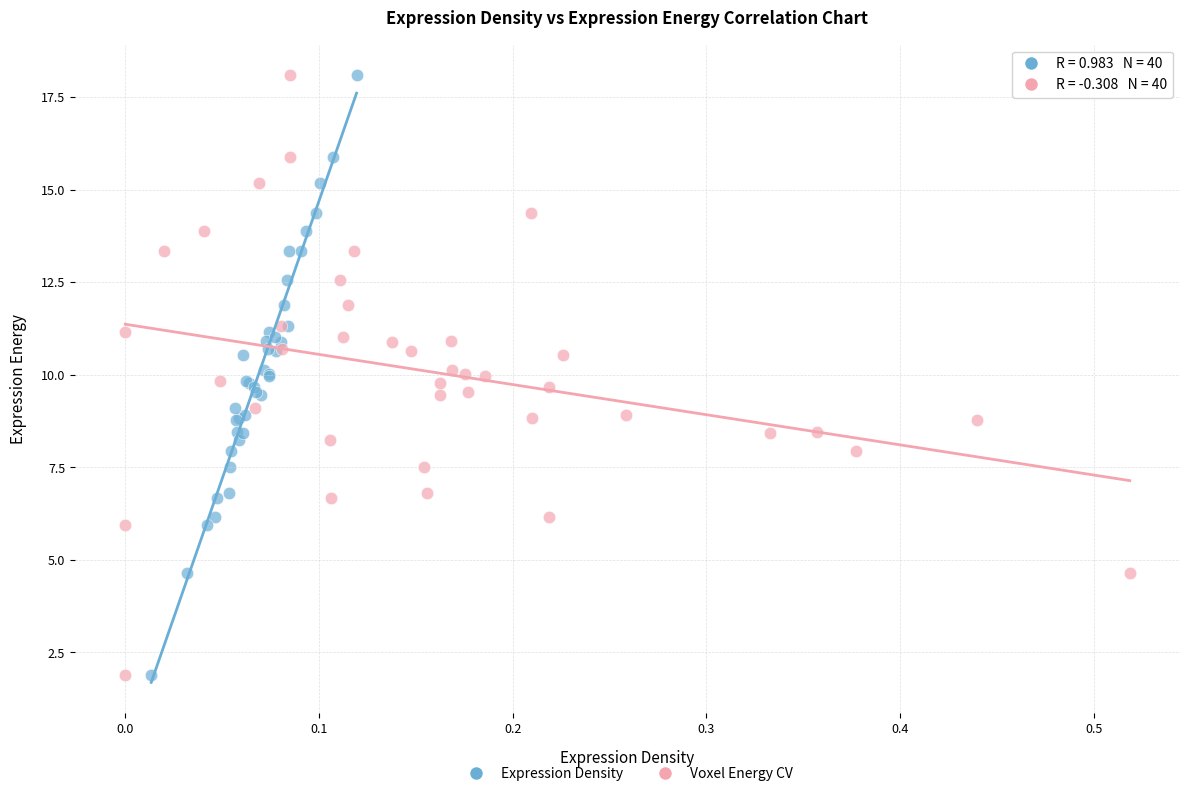

What are all the series names shown in the legend?

Expression Density, Voxel Energy CV